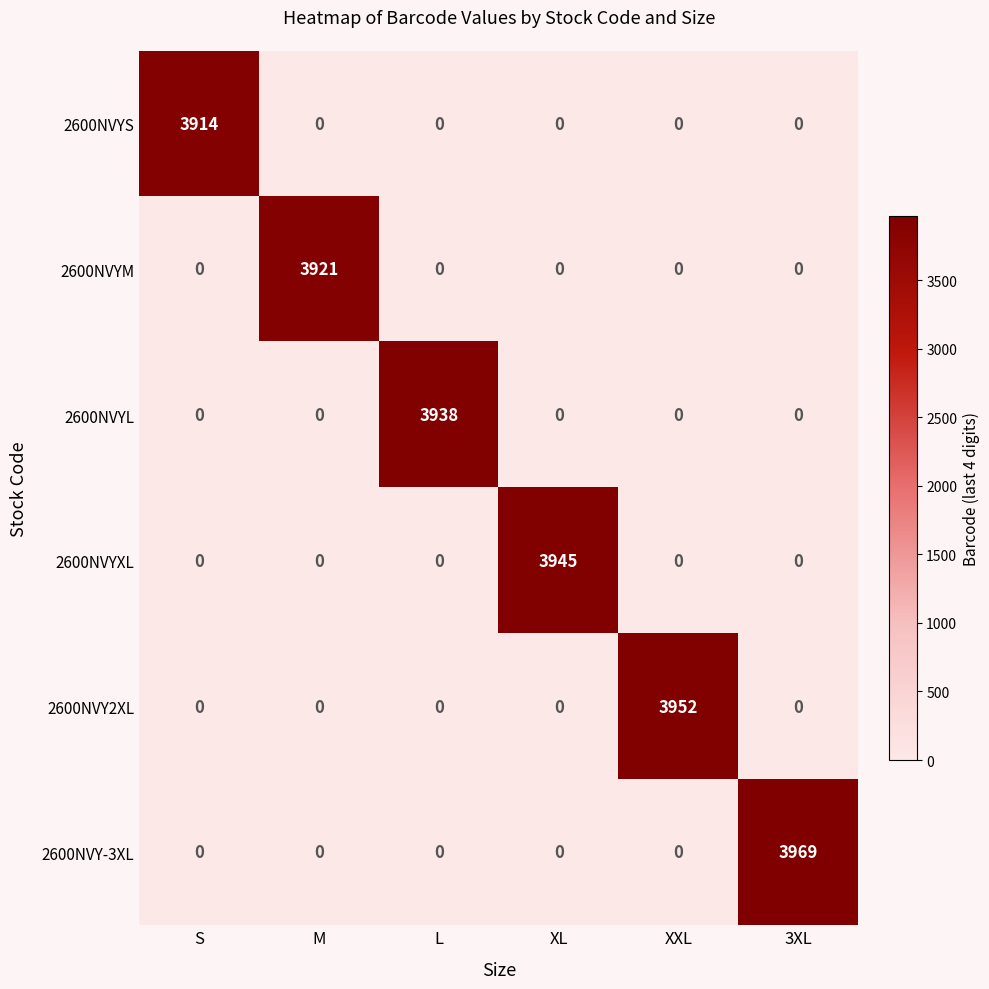

The 2600NVYM series shows 1555 at XXL. True or false?

False